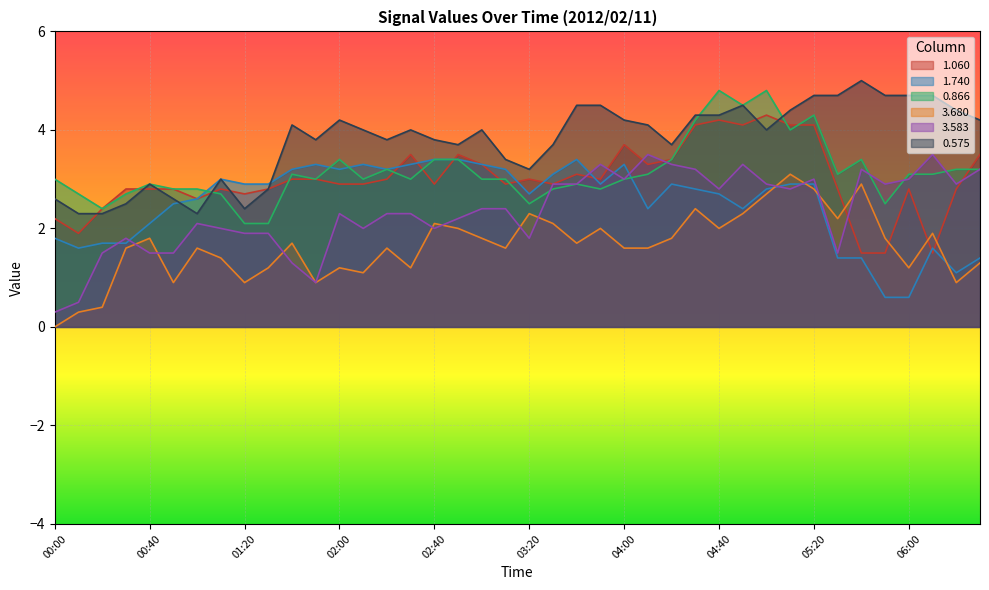

What is the label of the 2nd point from the right?

06:20